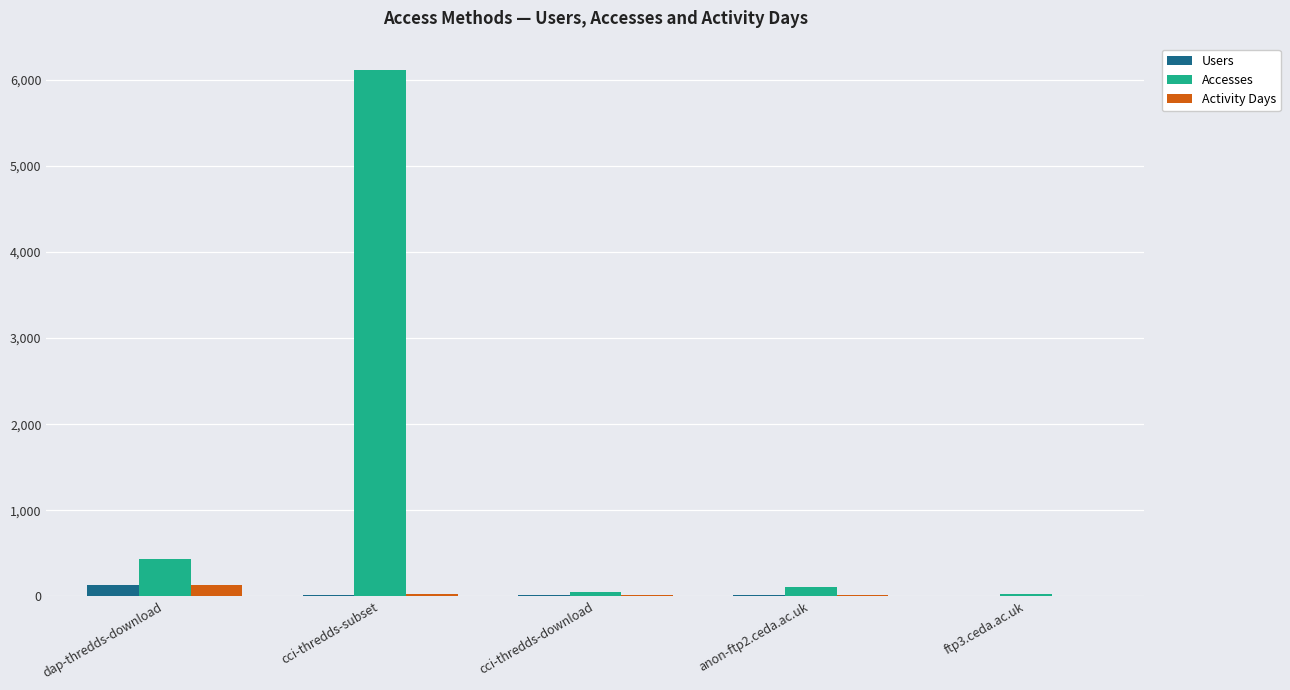

Which series has the largest total across all categories?

Accesses